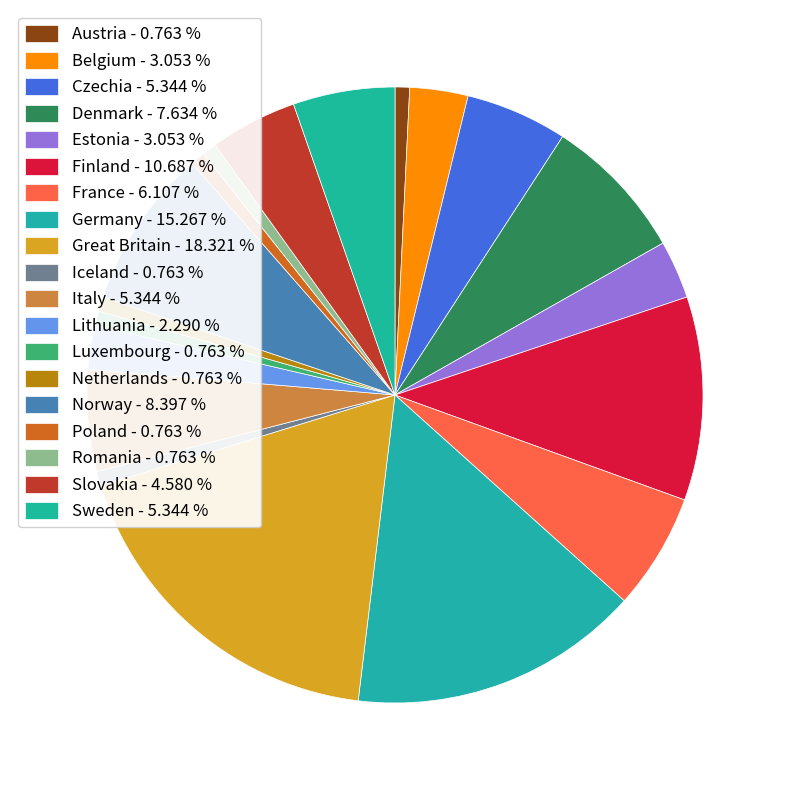

Which category has the smallest portion of the pie?

Austria